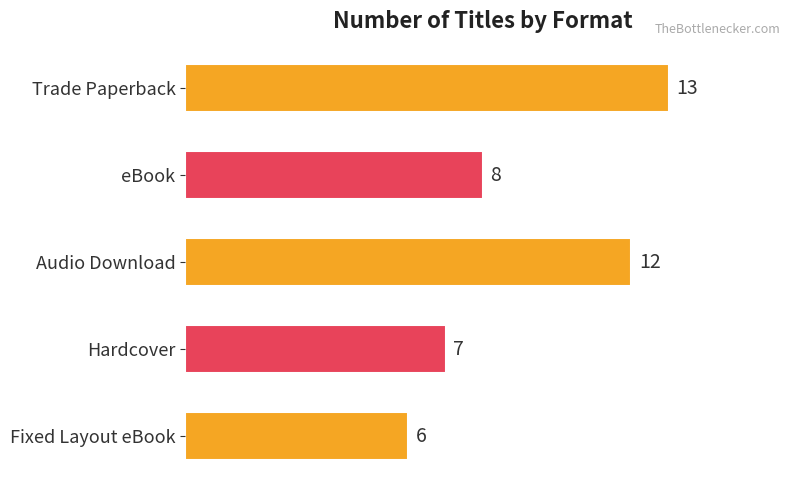

What is the difference between the maximum and second lowest values?

6